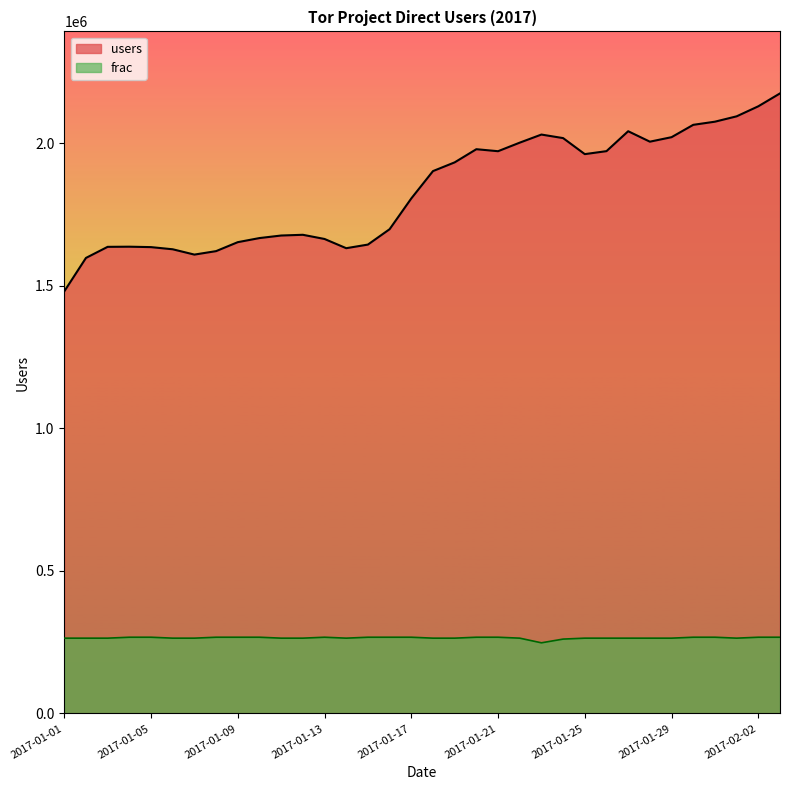

What is the difference between the maximum and second lowest values in the users series?

576997.0